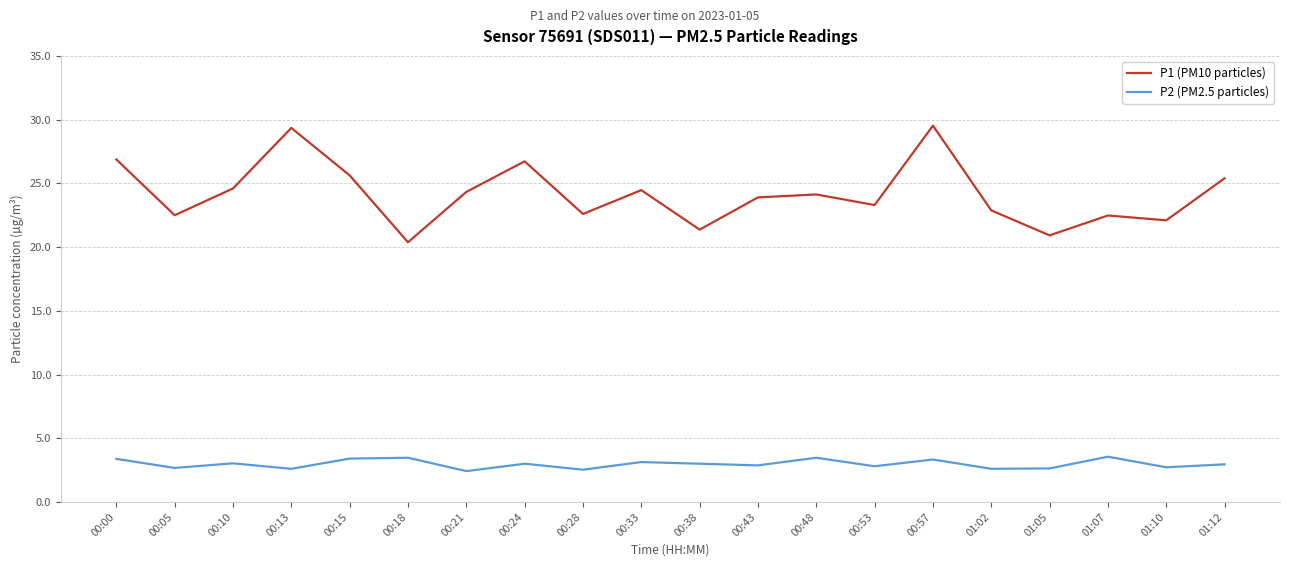

True or false: P2 (PM2.5 particles) has more than 2 points higher than both neighbors.

True